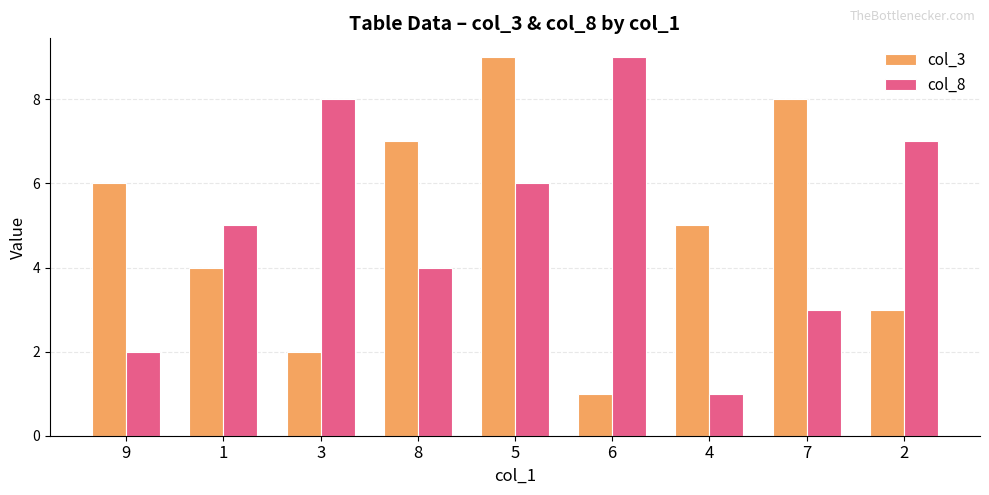

Are the bars grouped side by side (vs. stacked)?

Yes